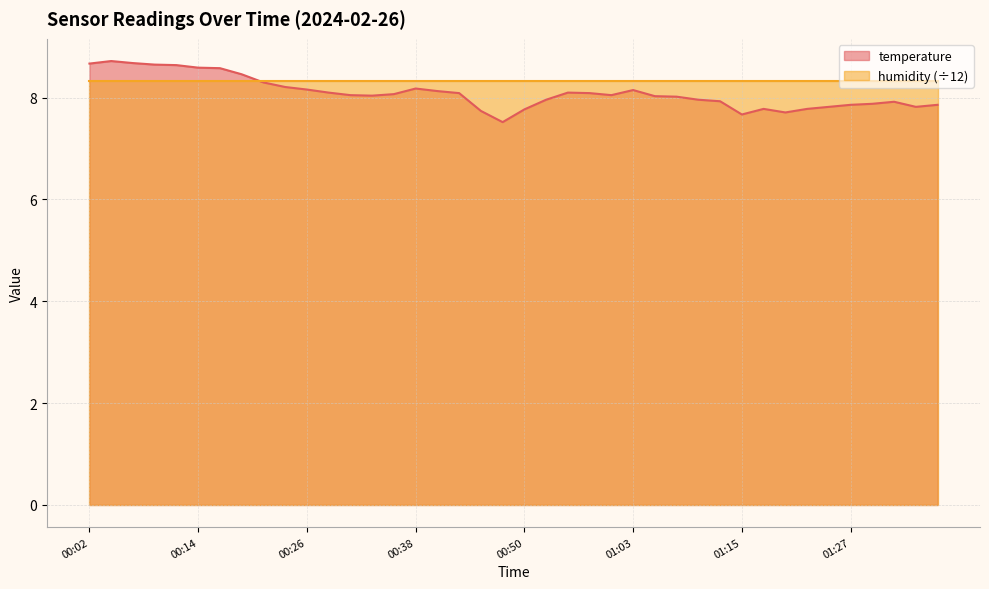

Rank the categories by value from highest to lowest.

00:04, 00:07, 00:02, 00:09, 00:12, 00:14, 00:16, 00:19, 00:21, 00:24, 00:38, 00:26, 01:03, 00:41, 00:29, 00:55, 00:43, 00:58, 00:36, 00:31, 01:00, 00:33, 01:05, 01:07, 00:53, 01:10, 01:12, 01:32, 01:29, 01:27, 01:37, 01:24, 01:34, 01:17, 01:22, 00:50, 00:46, 01:20, 01:15, 00:48